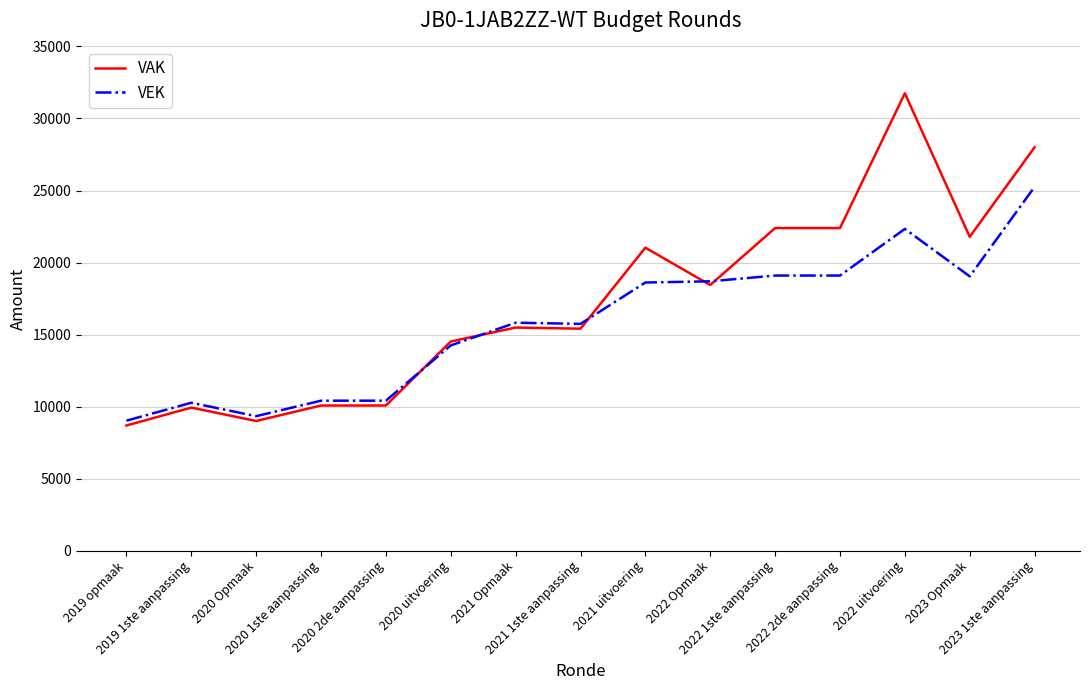

How many lines are shown in the chart?

2